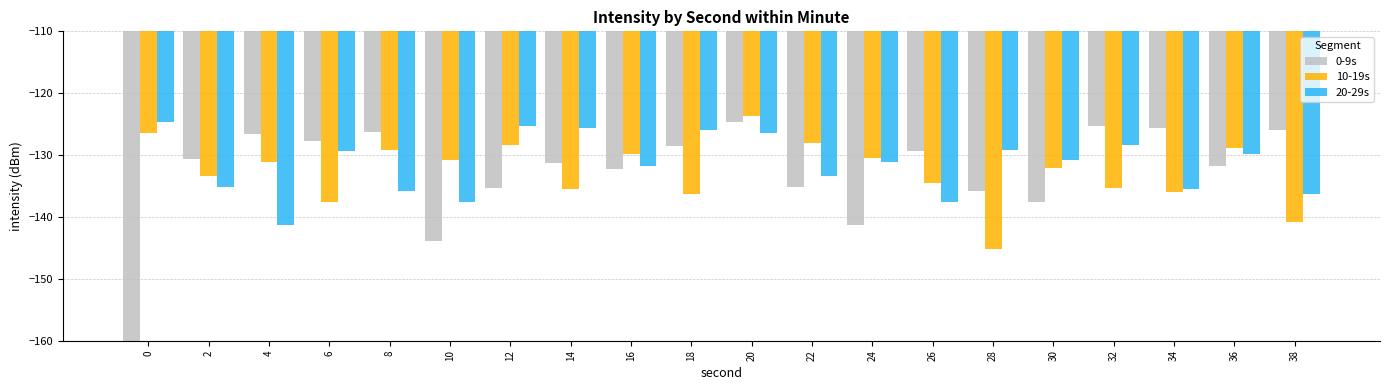

At which category is the sum across all series the highest?

20